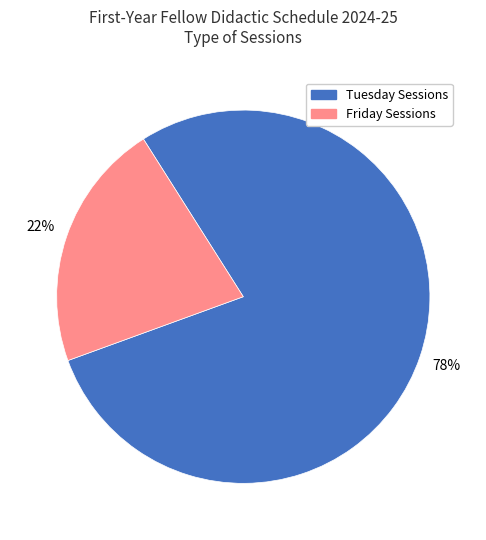

To the nearest percent, what is the average slice percentage?

50%